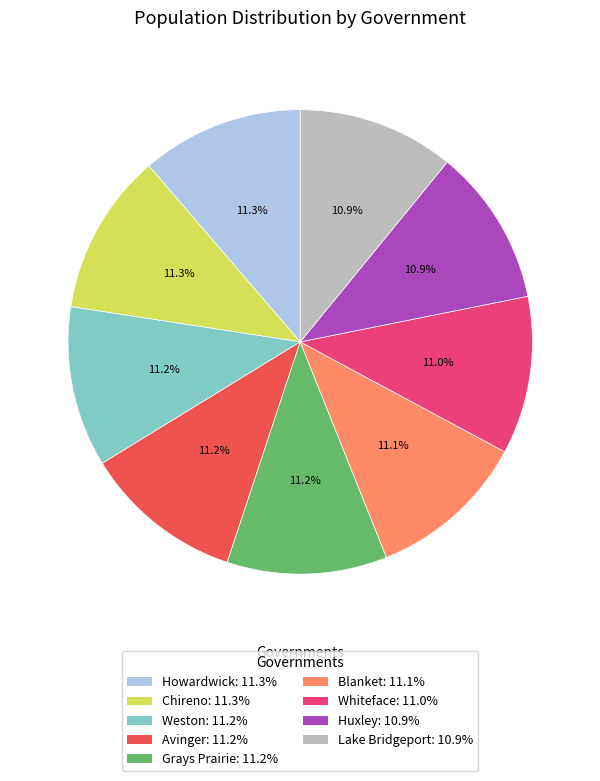

What is the ratio of the value at Grays Prairie to the value at Blanket?

1.0